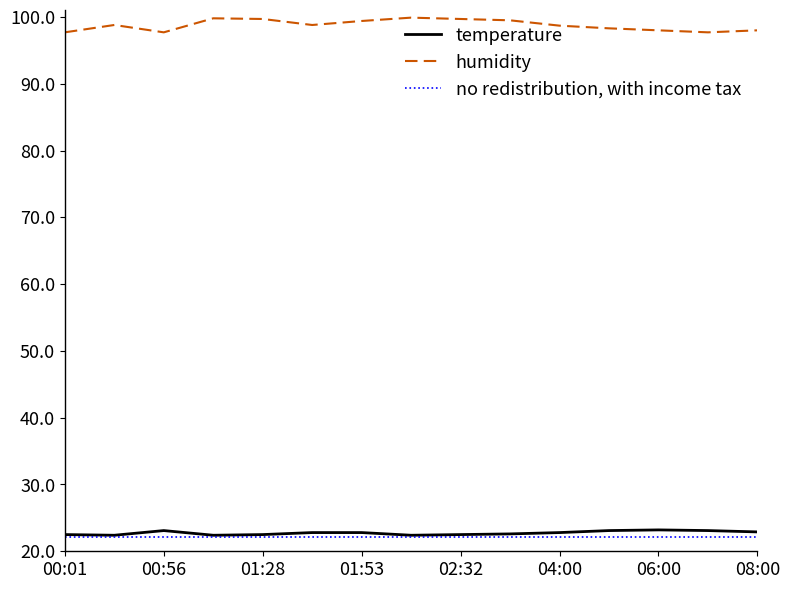

Which series has the largest total across all categories?

humidity